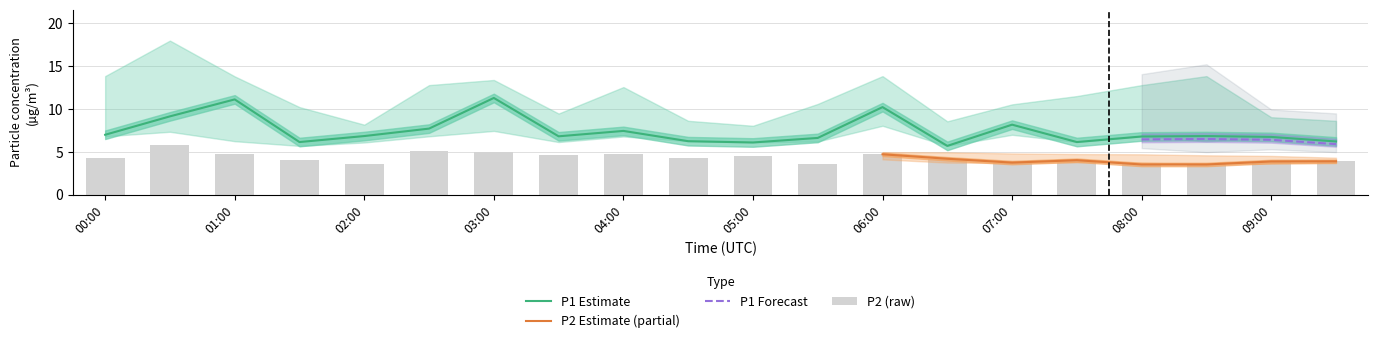

How many data points does each series have?

20